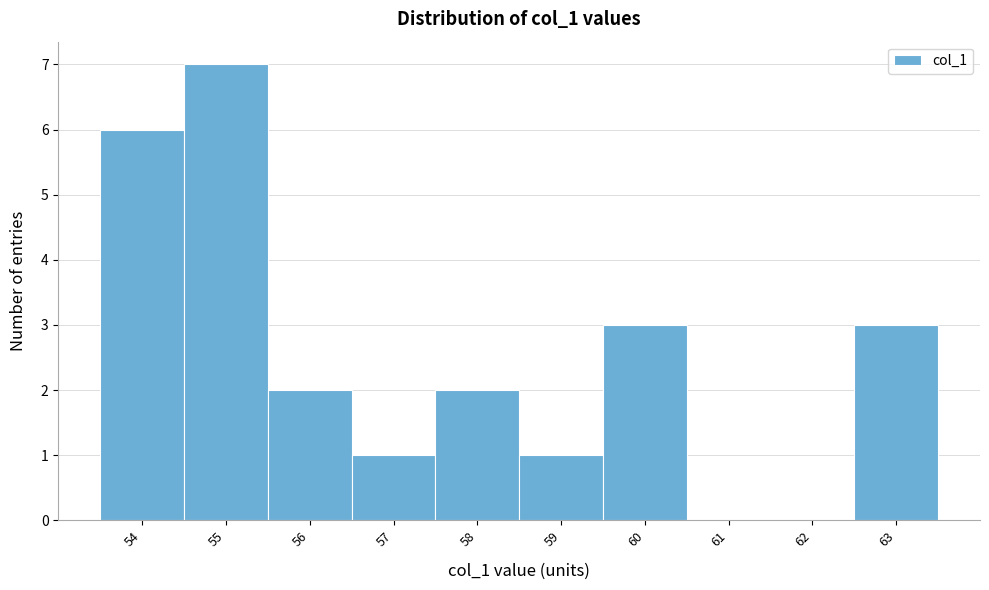

Reading left to right, transcribe all the data shown in this chart.

54=6	55=7	56=2	57=1	58=2	59=1	60=3	61=0	62=0	63=3